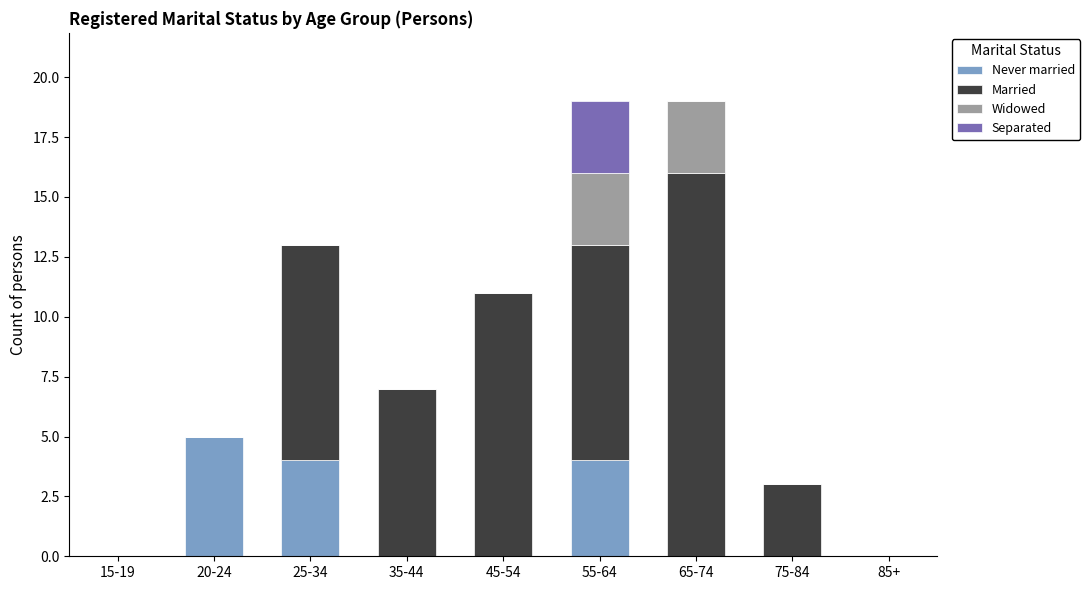

The value of Never married at 45-54 is 0. True or false?

True